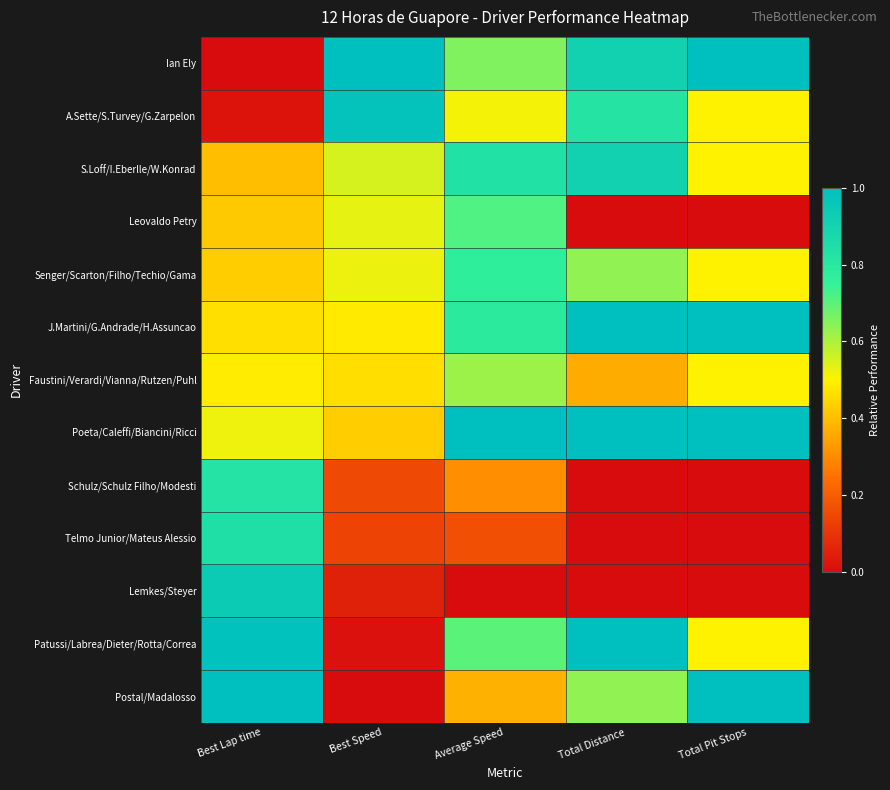

What is the difference between the highest and lowest values at Total Pit Stops?

1.0